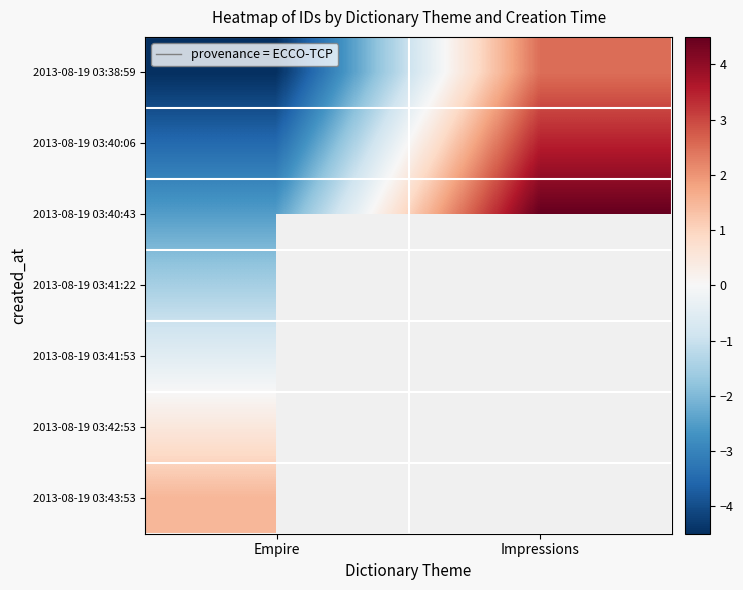

Which has a higher value, Empire or Impressions?

Impressions